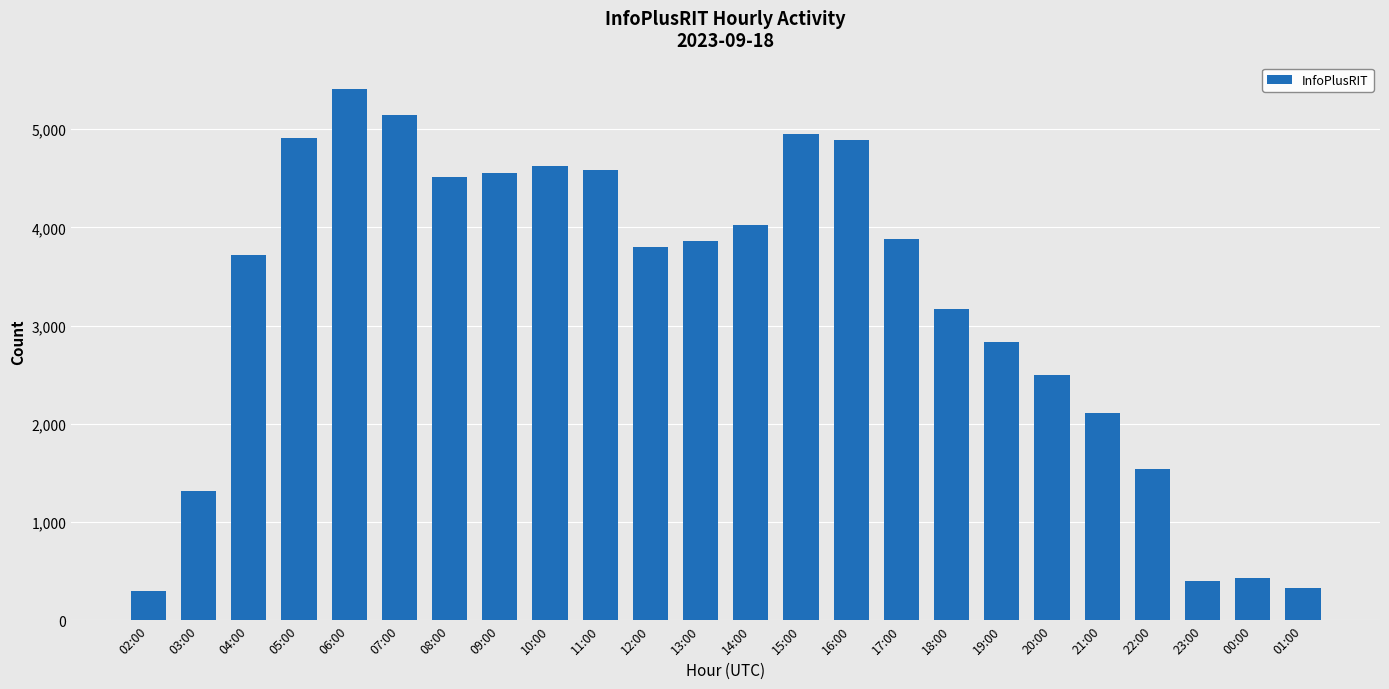

How many distinct data groups are displayed?

1